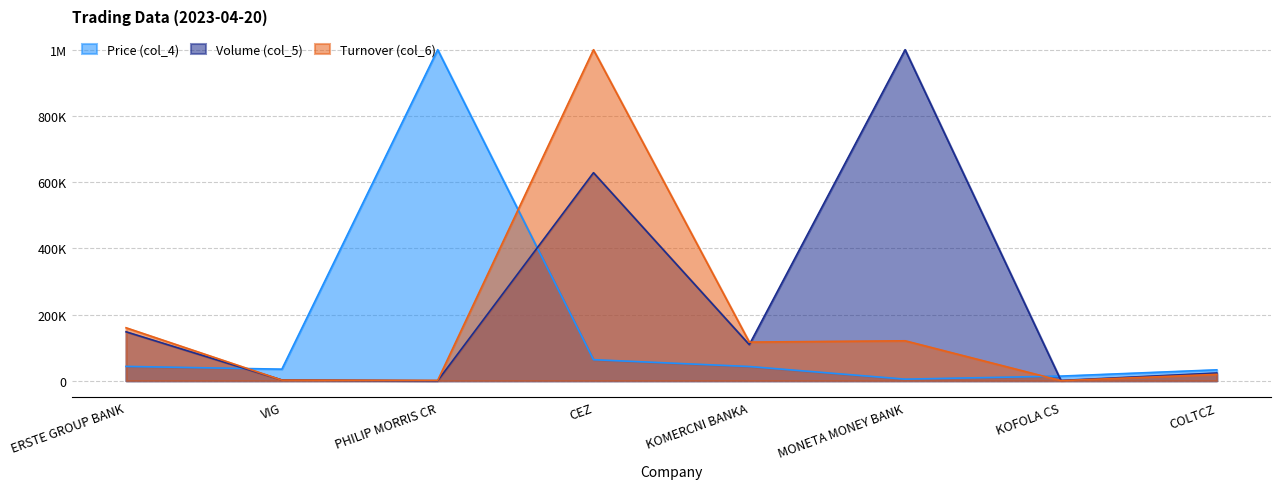

Which series has the largest range (max minus min)?

Volume (col_5)